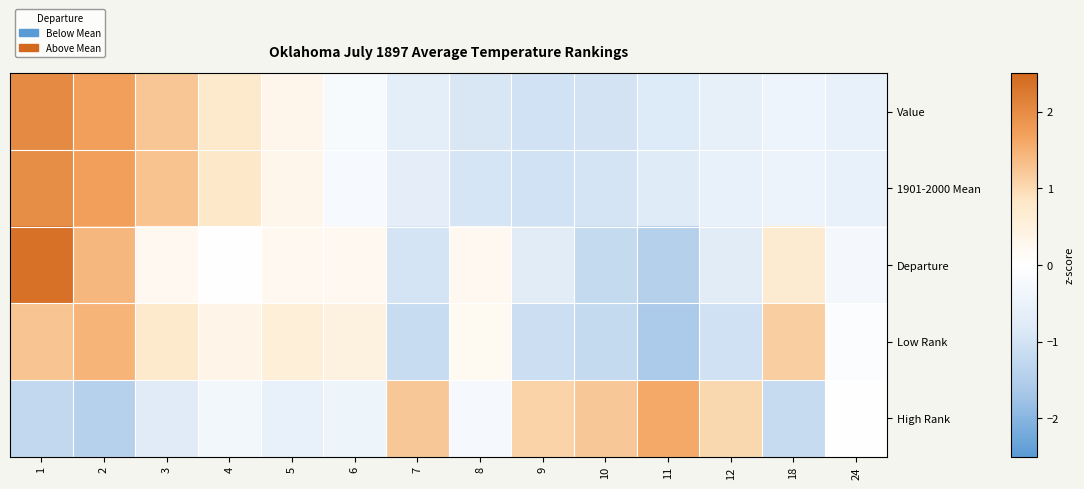

Reading right to left, transcribe all the data shown in this chart.

Value: 24=-0.5	18=-0.4	12=-0.6	11=-0.8	10=-1.0	9=-1.0	8=-0.9	7=-0.7	6=-0.2	5=0.3	4=0.8	3=1.2	2=1.7	1=2.0
1901-2000 Mean: 24=-0.6	18=-0.4	12=-0.6	11=-0.8	10=-1.0	9=-1.0	8=-0.9	7=-0.6	6=-0.2	5=0.3	4=0.8	3=1.3	2=1.7	1=2.0
Departure: 24=-0.3	18=0.7	12=-0.7	11=-1.5	10=-1.2	9=-0.7	8=0.2	7=-1.0	6=0.2	5=0.2	4=-0.0	3=0.2	2=1.4	1=2.4
Low Rank: 24=-0.1	18=1.1	12=-1.0	11=-1.6	10=-1.2	9=-1.1	8=0.2	7=-1.2	6=0.5	5=0.6	4=0.3	3=0.8	2=1.5	1=1.3
High Rank: 24=0.0	18=-1.2	12=1.0	11=1.6	10=1.2	9=1.1	8=-0.2	7=1.2	6=-0.4	5=-0.6	4=-0.3	3=-0.7	2=-1.4	1=-1.3